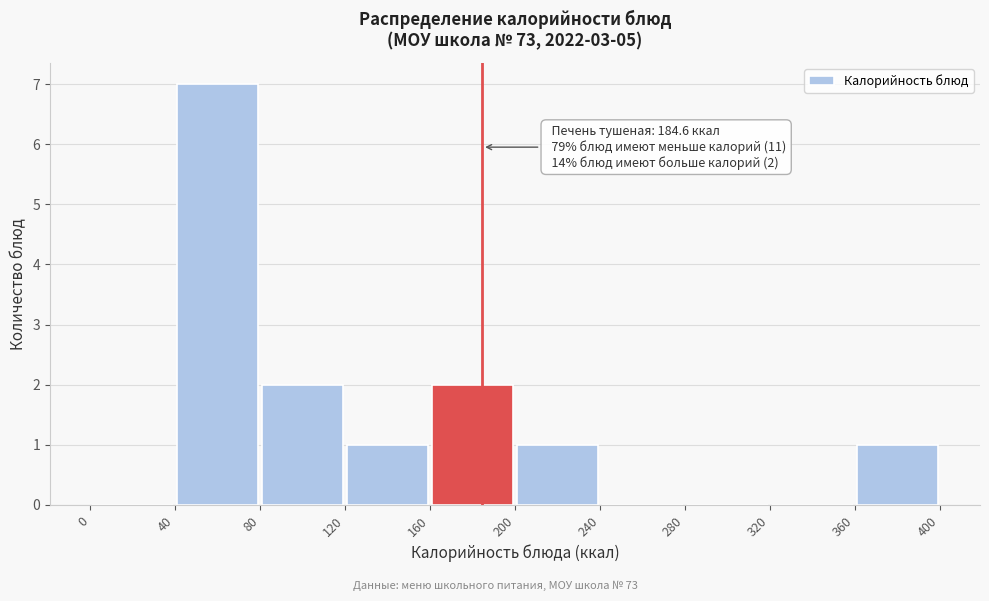

Which range on the x-axis has the tallest bar?

40 to 80